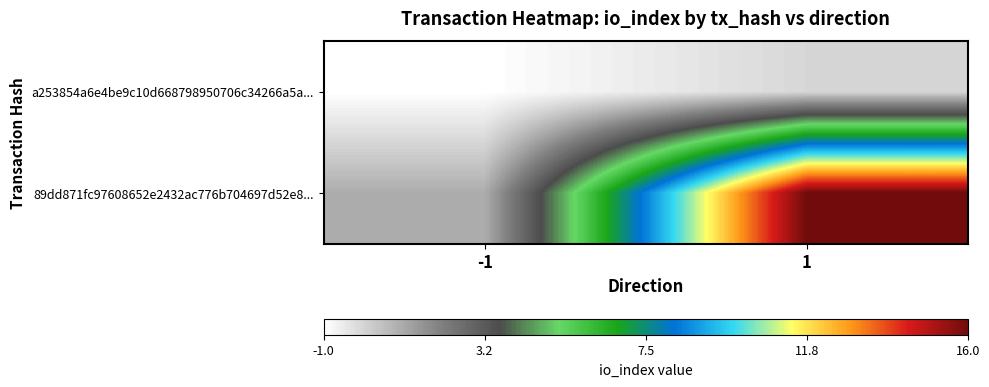

What is the maximum value shown in the chart?

16